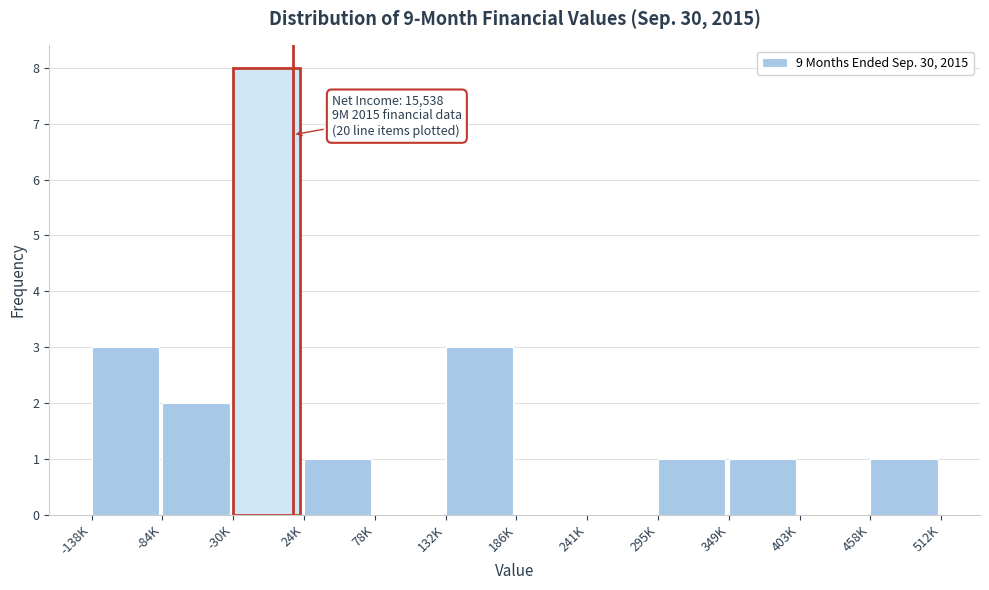

Reading left to right, what are all the values shown in this chart?

-138K=3	-84K=2	-30K=8	24K=1	78K=0	132K=3	186K=0	241K=0	295K=1	349K=1	403K=0	458K=1